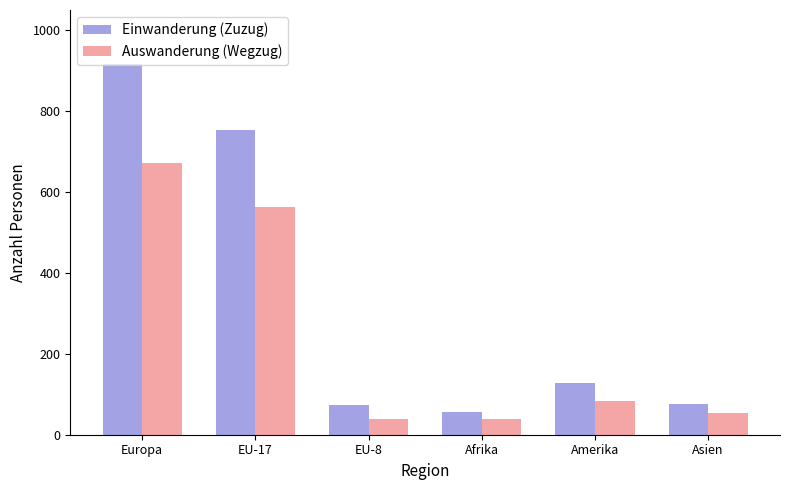

What is the total value across all series at Afrika?

94